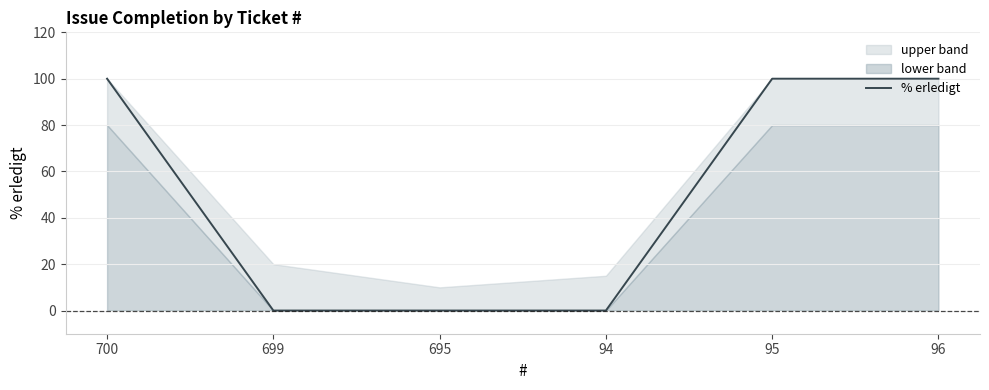

Which label corresponds to the smallest value in the chart?

699